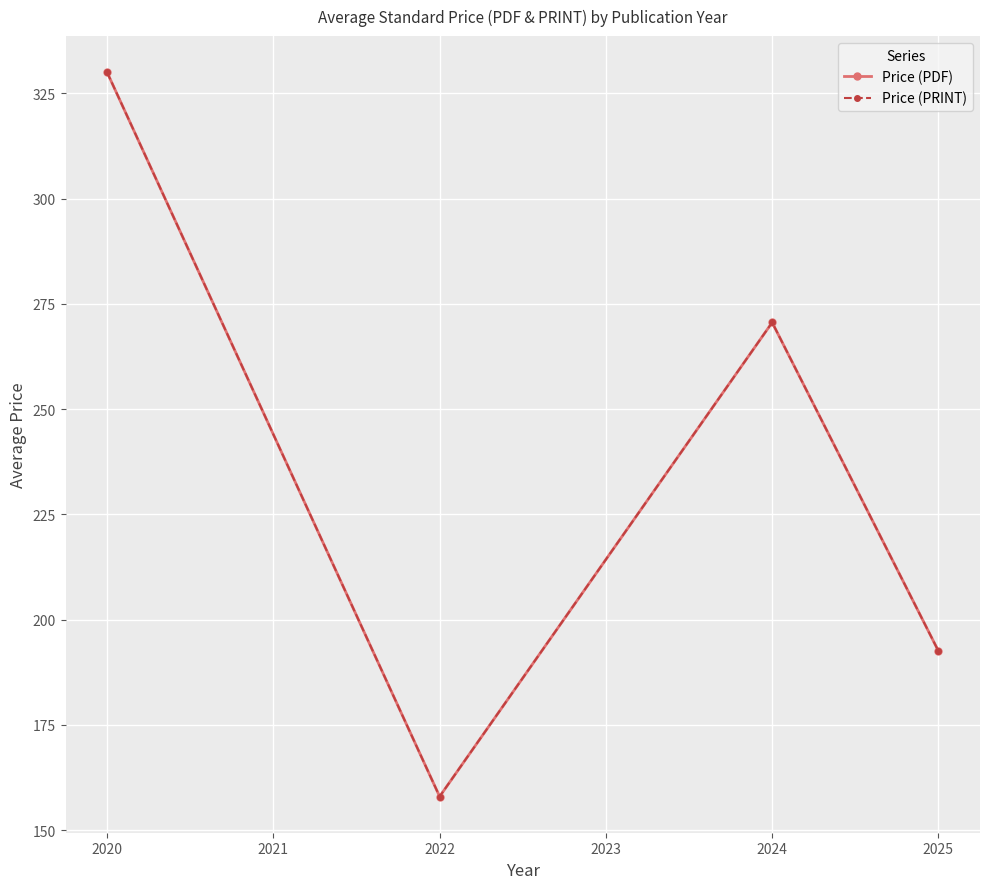

Does the chart have visible grid lines?

Yes